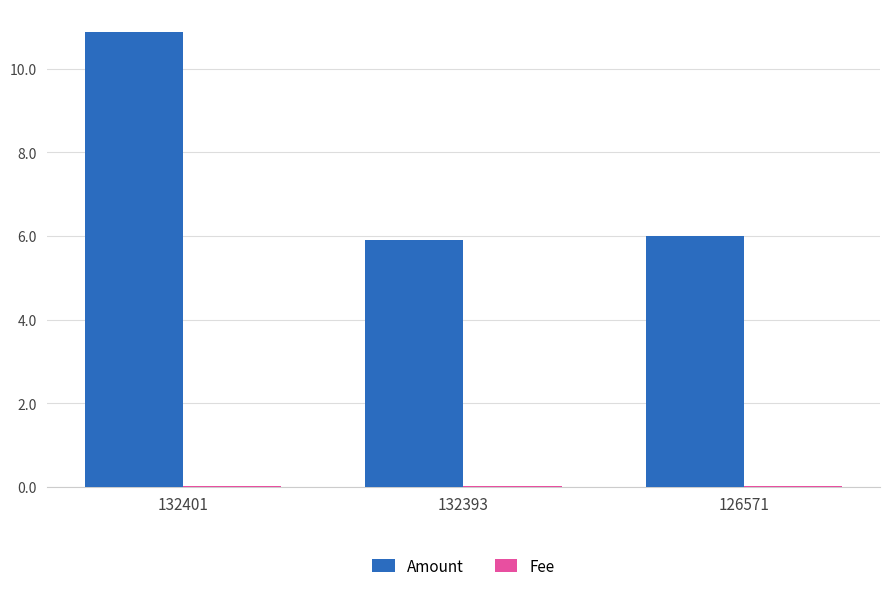

Is it true that Amount equals 14.6 at 132401?

False